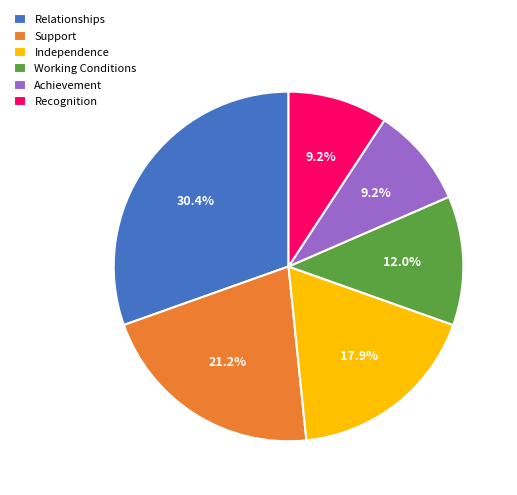

Count the number of slices in the pie.

6